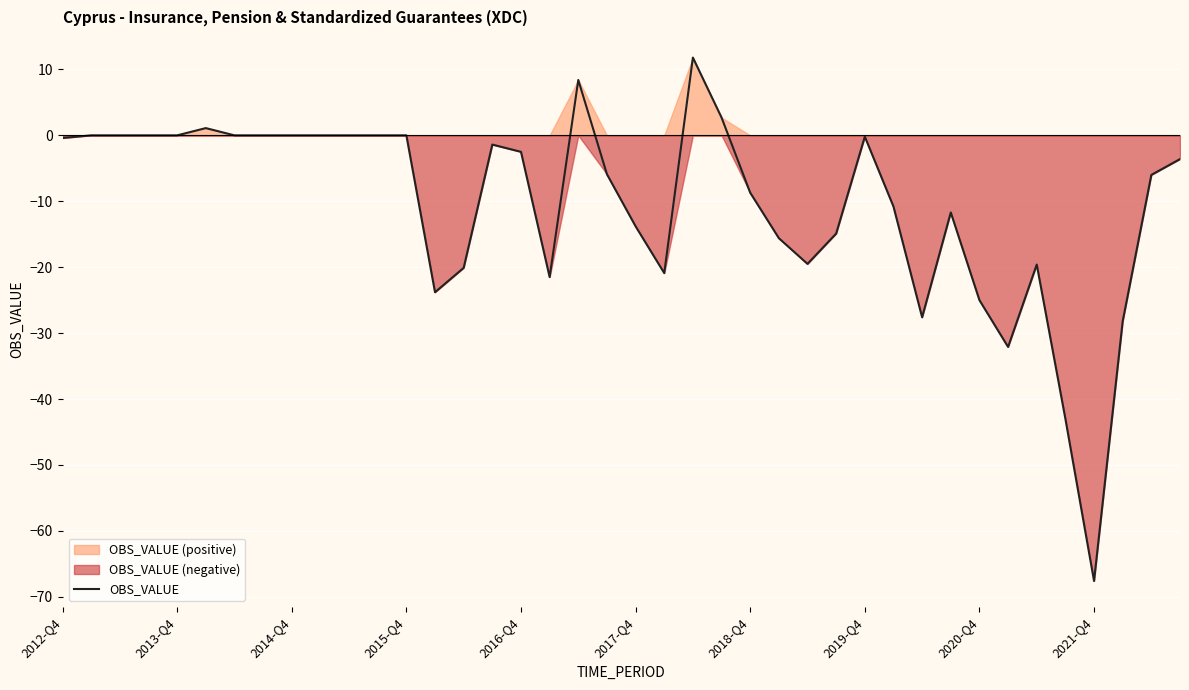

The value at 2012-Q4 is -0.4. True or false?

True